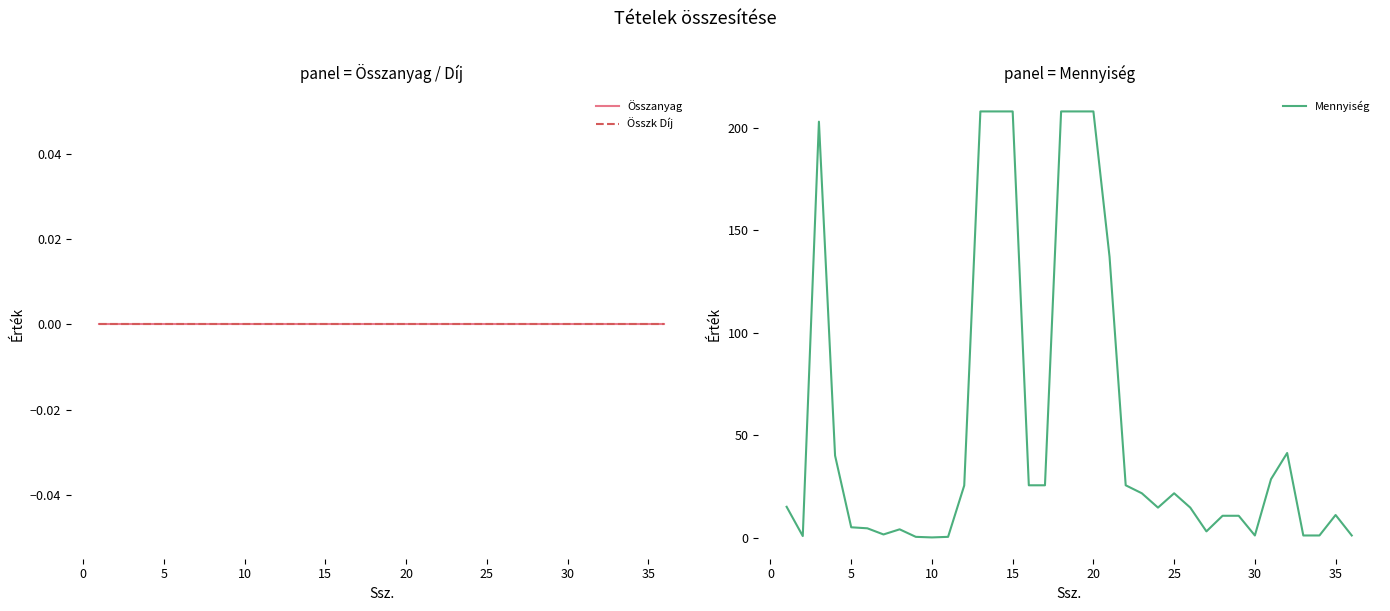

What is the highest value of the Mennyiség series?

208.0